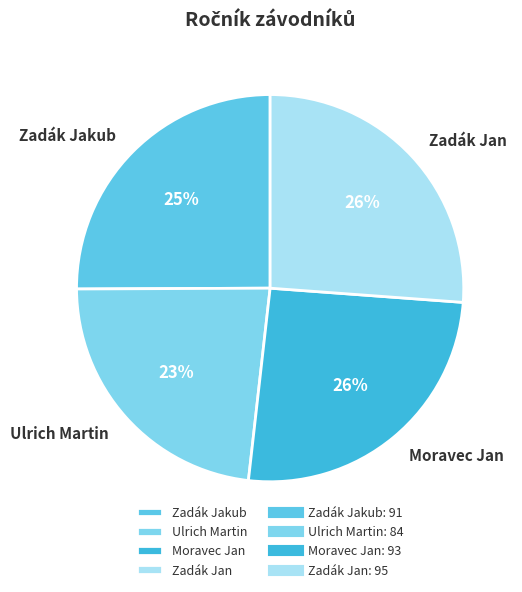

Approximately how many times larger is the value at Zadák Jan compared to Zadák Jakub?

1.0